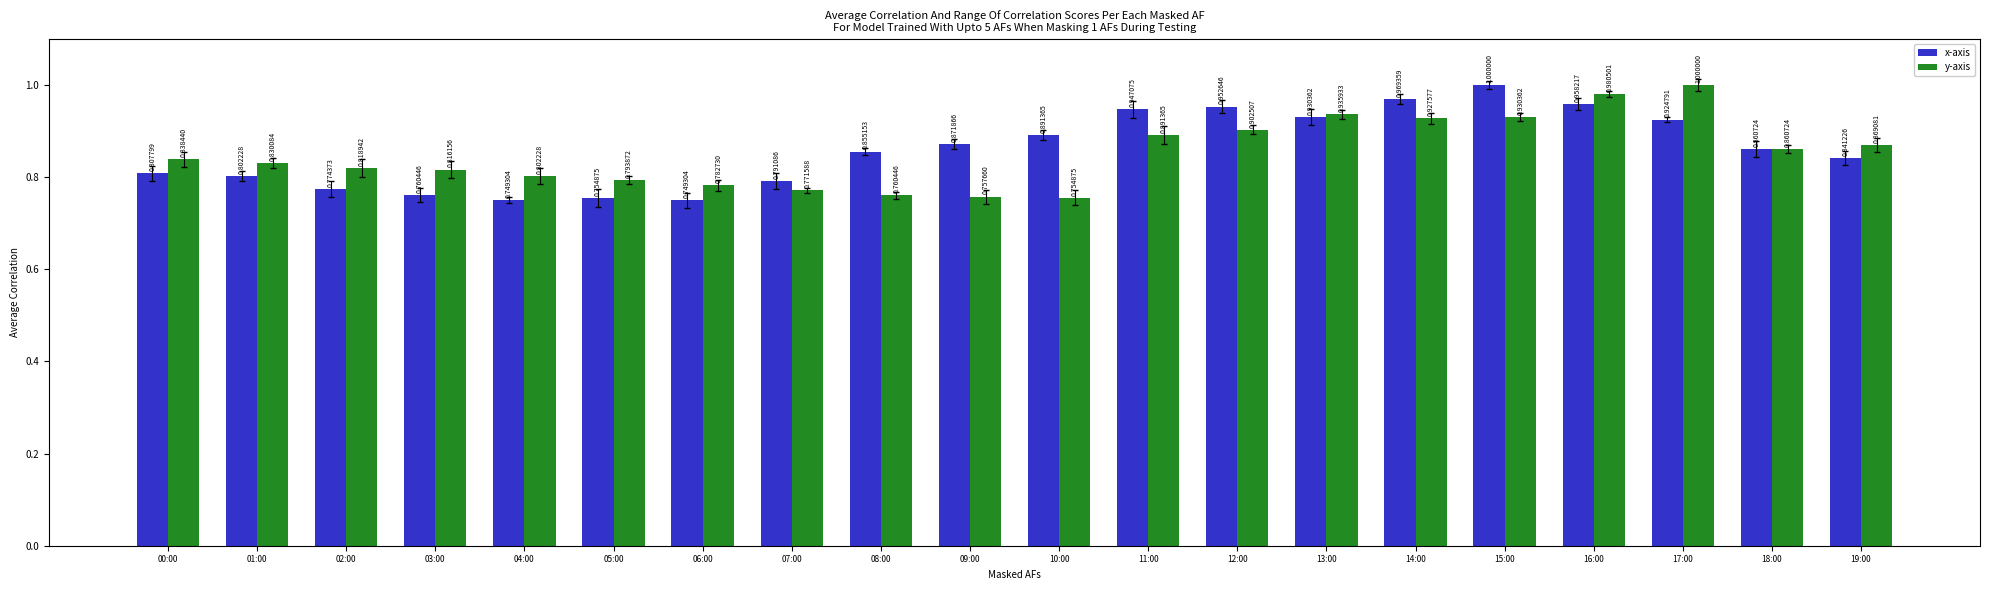

What is the difference between the maximum and minimum values in the x-axis series?

0.3